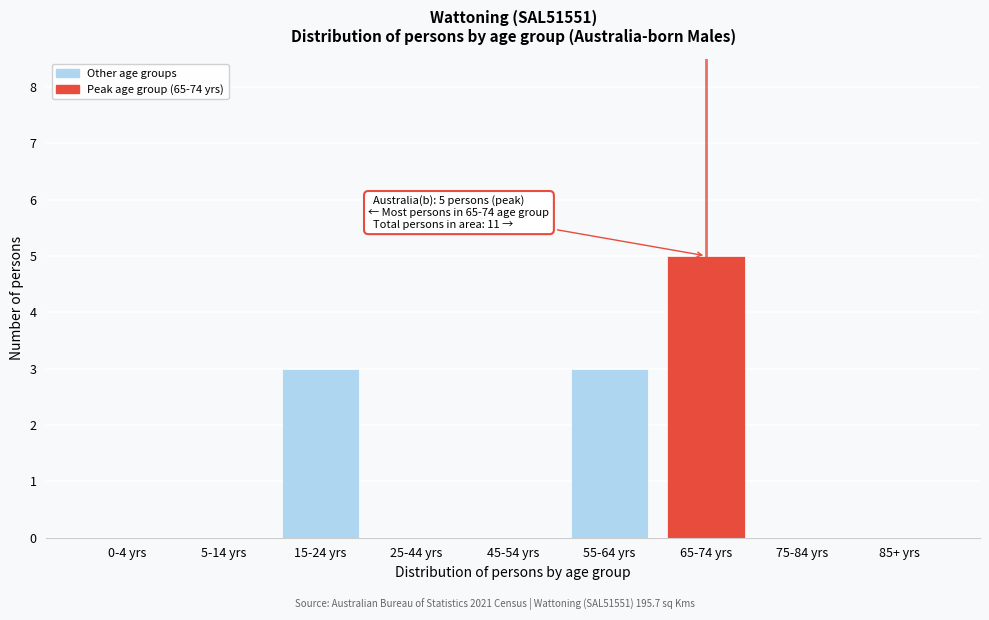

Reading left to right, extract all data points from this chart.

0-4 yrs=0	5-14 yrs=0	15-24 yrs=3	25-44 yrs=0	45-54 yrs=0	55-64 yrs=3	65-74 yrs=5	75-84 yrs=0	85+ yrs=0